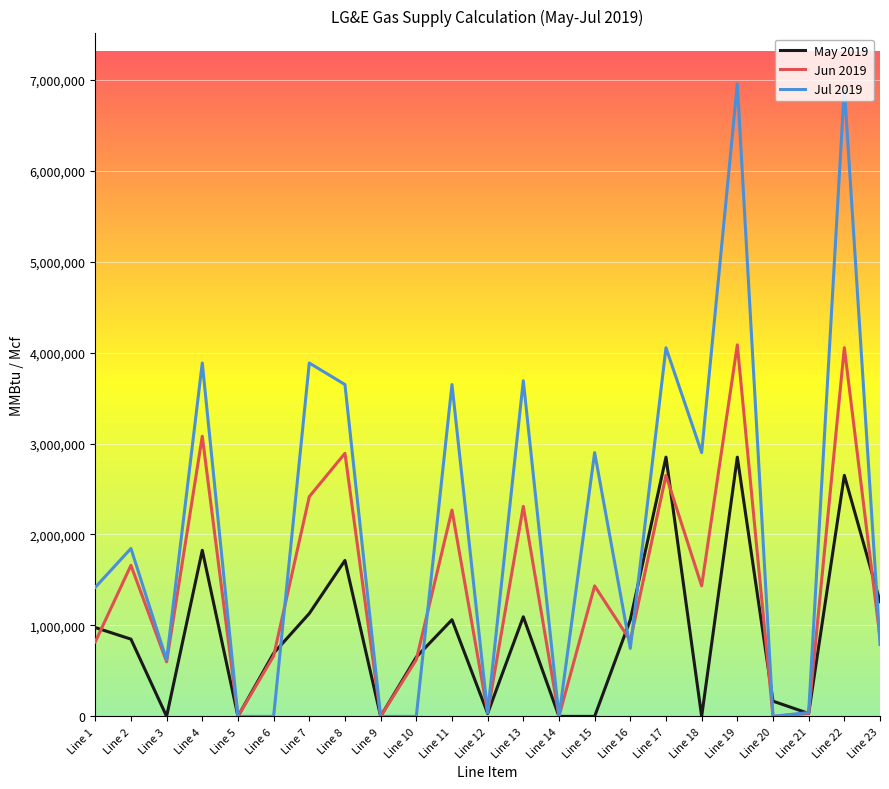

At Line 19, list the series in order from smallest to largest.

May 2019, Jun 2019, Jul 2019